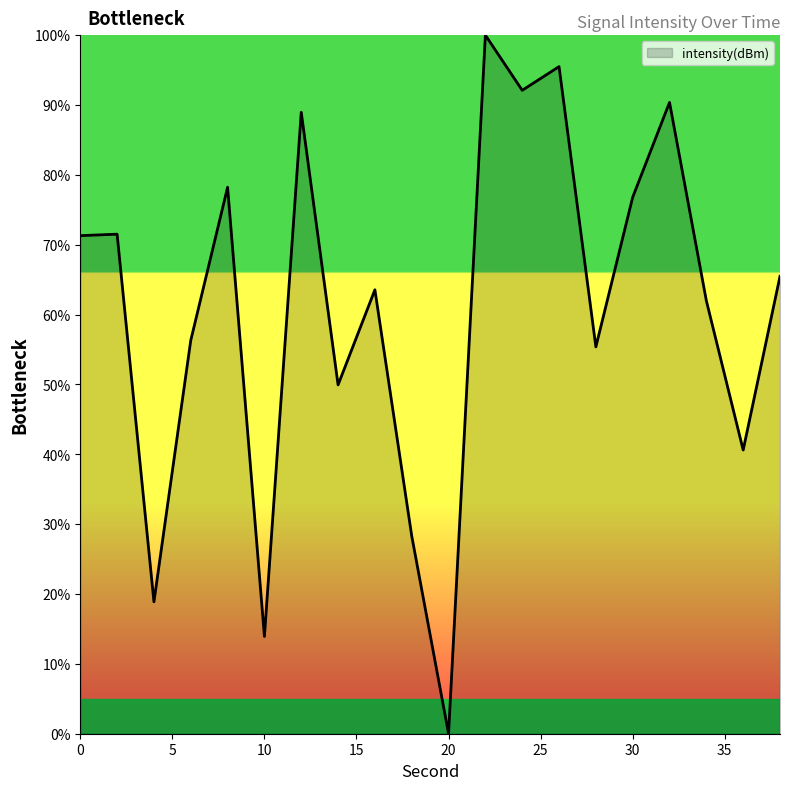

What is the greatest value displayed?

100.0